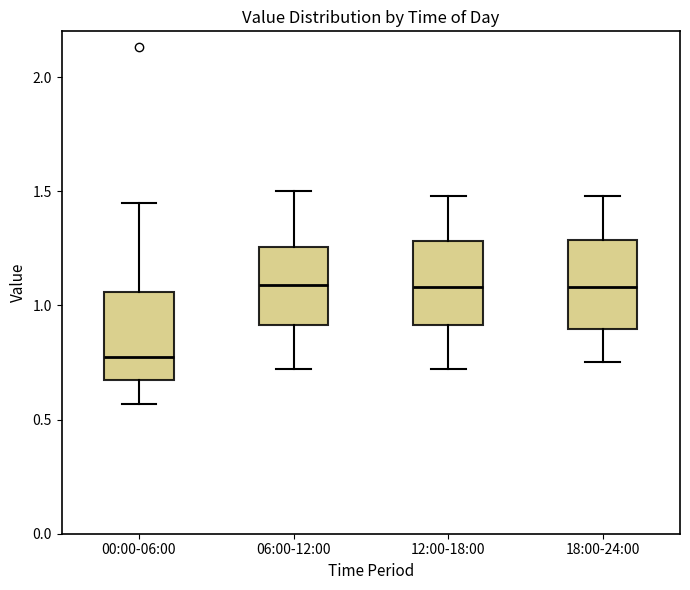

Where is the upper edge of the box for 18:00-24:00 on the y-axis? The values are not printed on the chart, so give them approximately, as read against the axis.

1.30